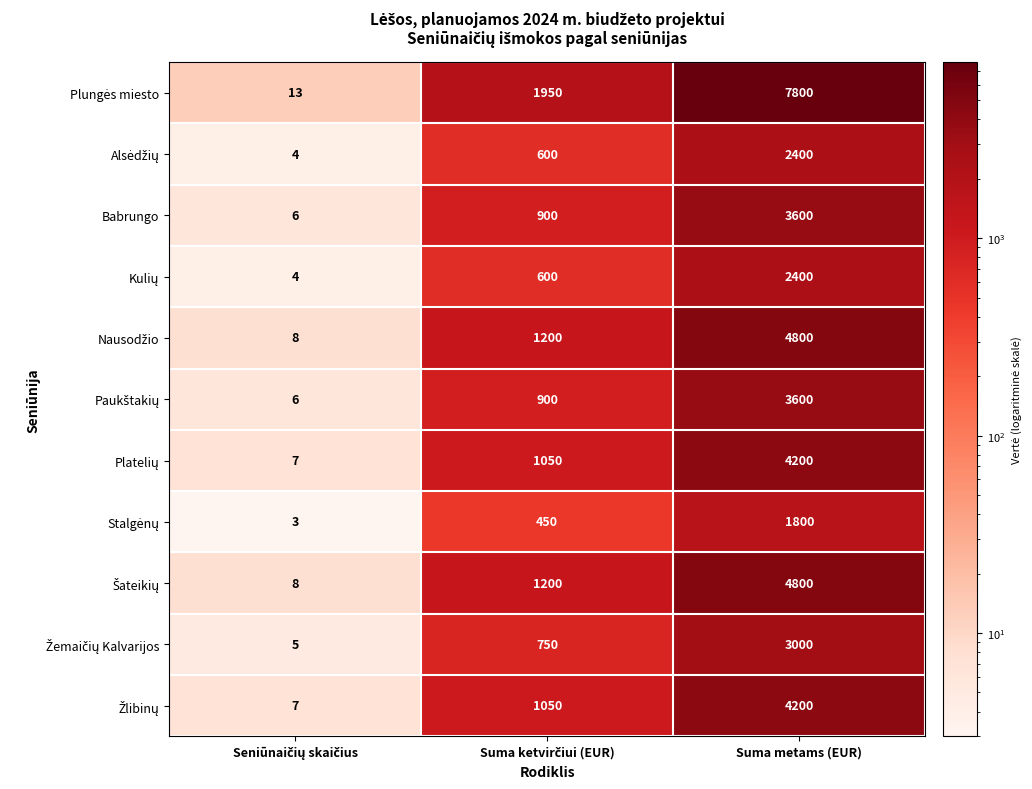

Which label corresponds to the largest value in the chart?

Suma metams (EUR)